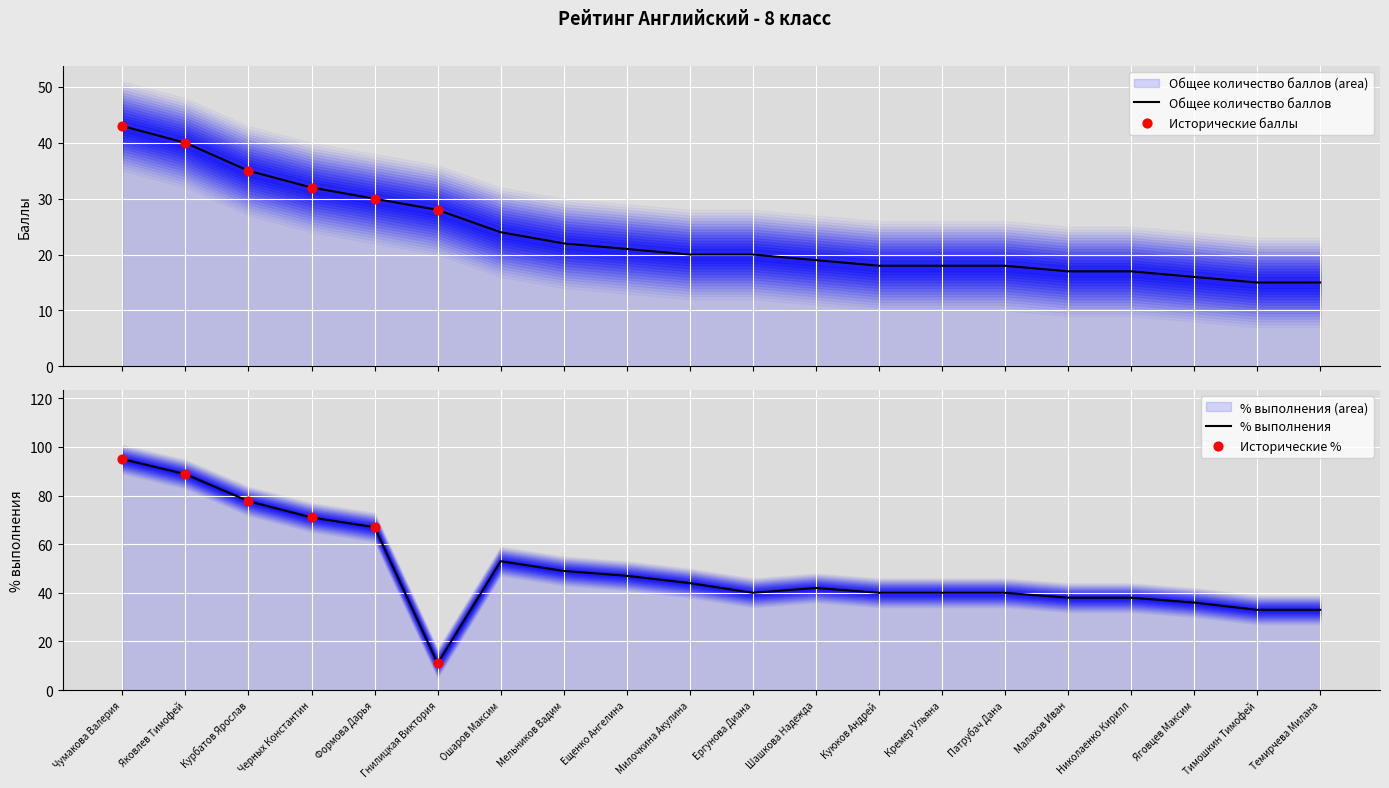

Which series has the largest Y range (max minus min)?

% выполнения